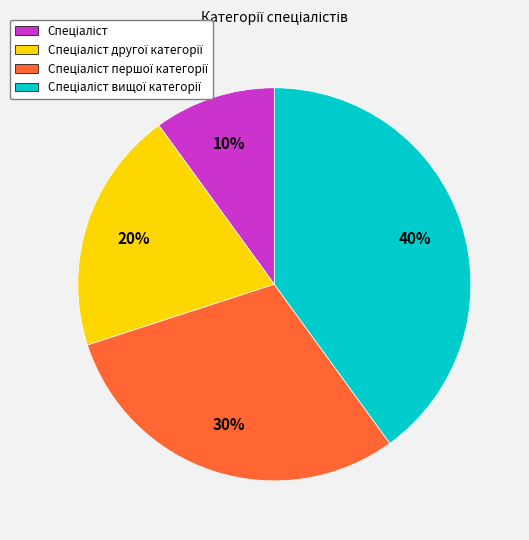

To the nearest percent, what is the difference between the largest and smallest slice percentages?

30%